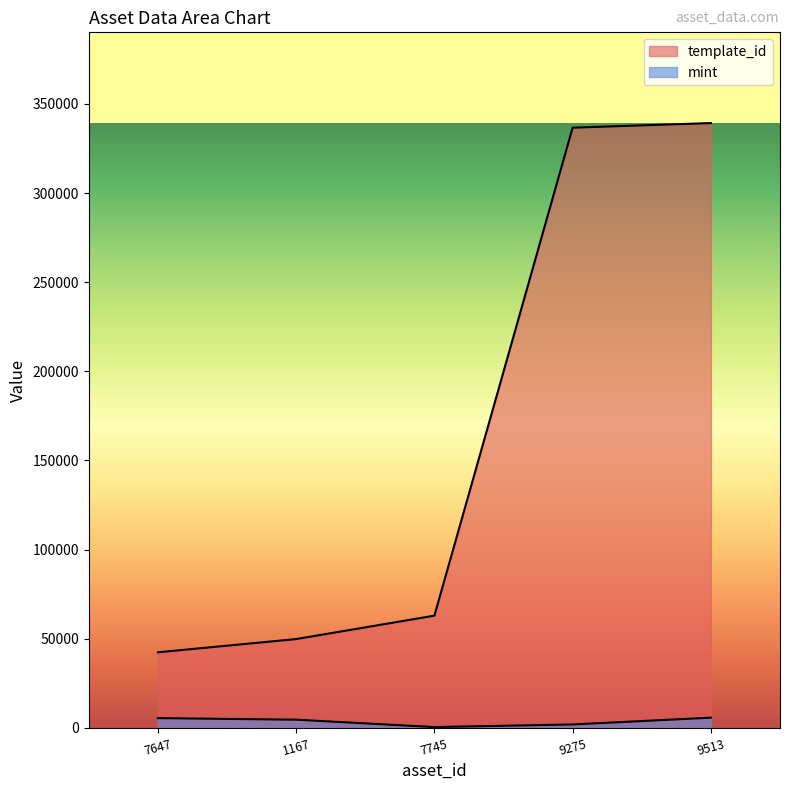

How many lines are shown in the chart?

2